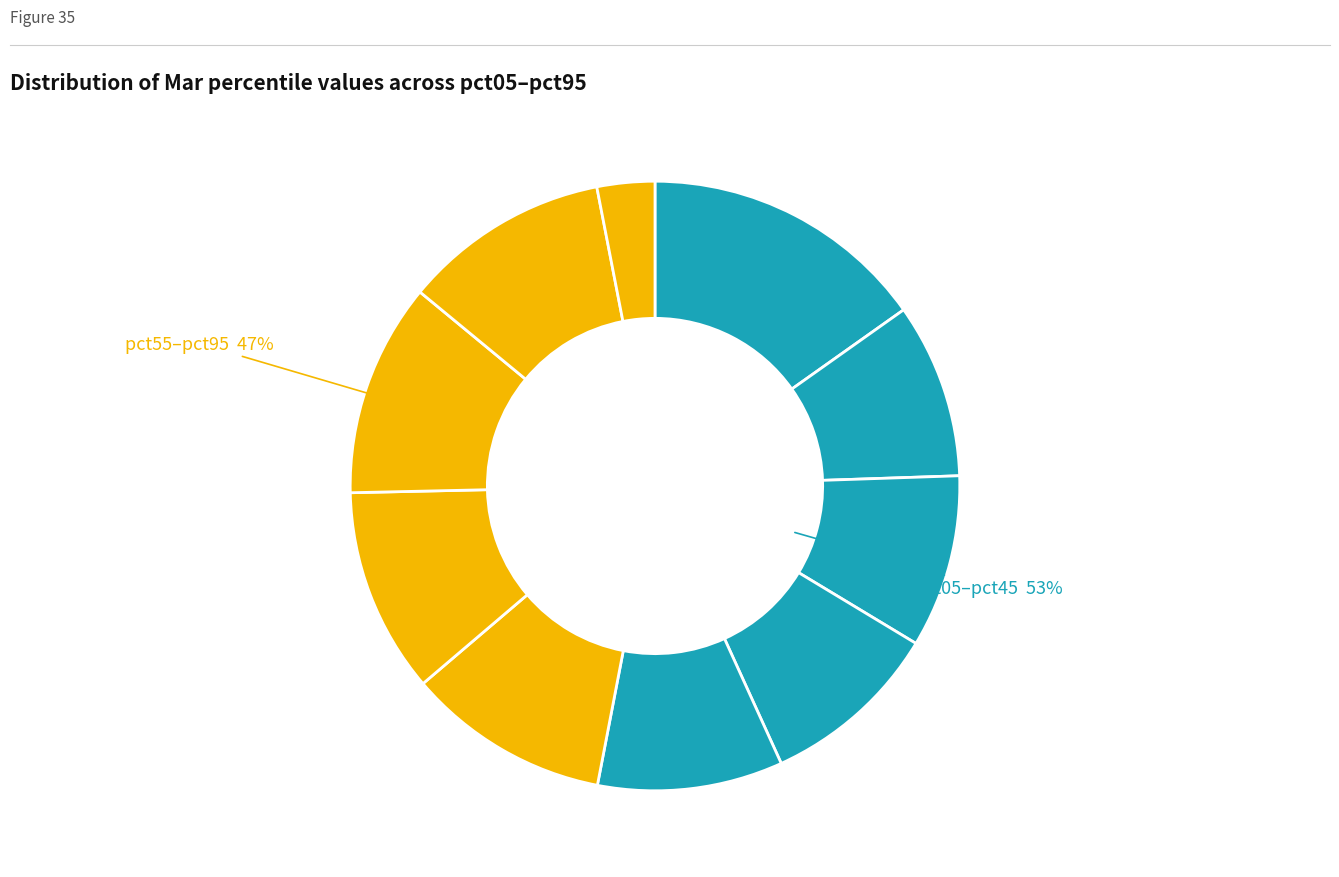

Count the number of slices in the pie.

10